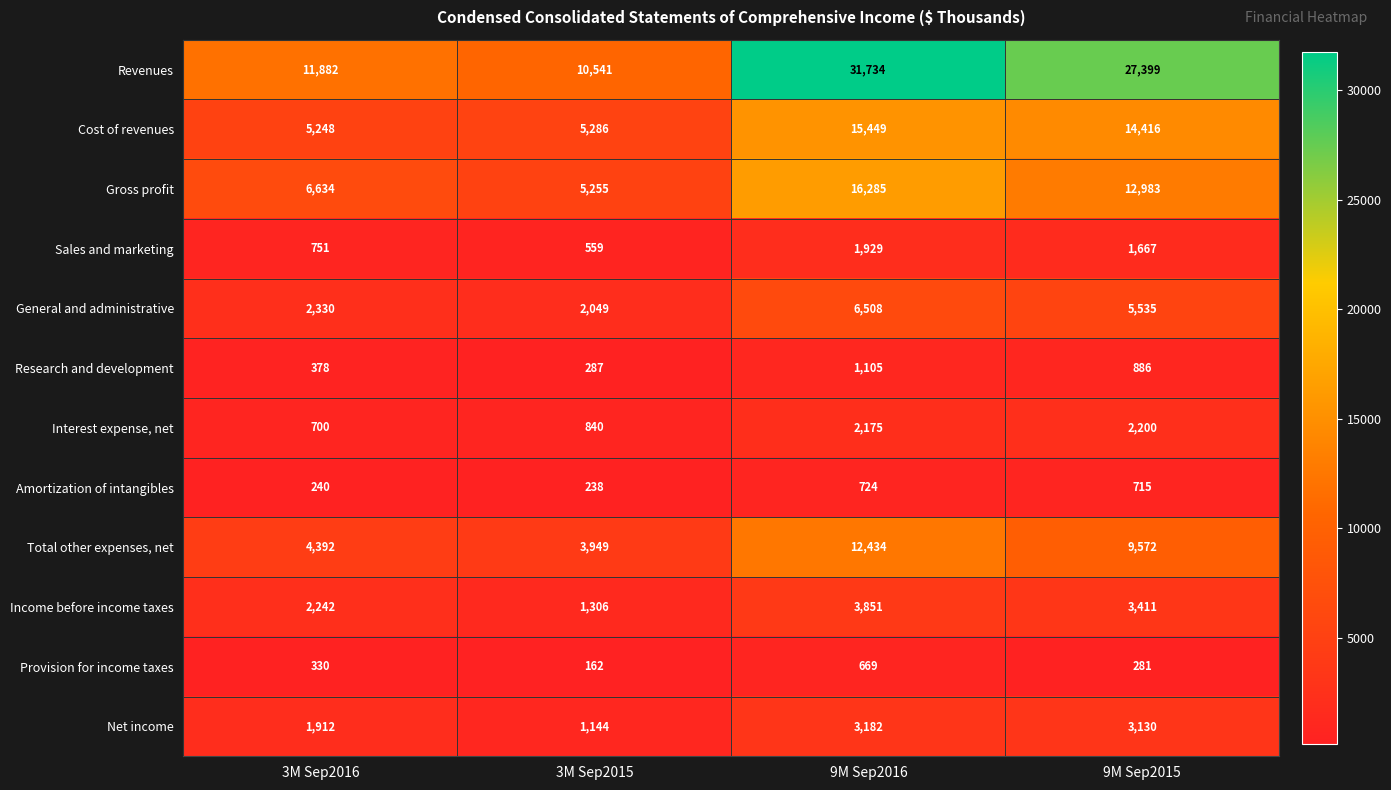

List the series in order of their peak value, highest first.

Revenues, Gross profit, Cost of revenues, Total other expenses, net, General and administrative, Income before income taxes, Net income, Interest expense, net, Sales and marketing, Research and development, Amortization of intangibles, Provision for income taxes